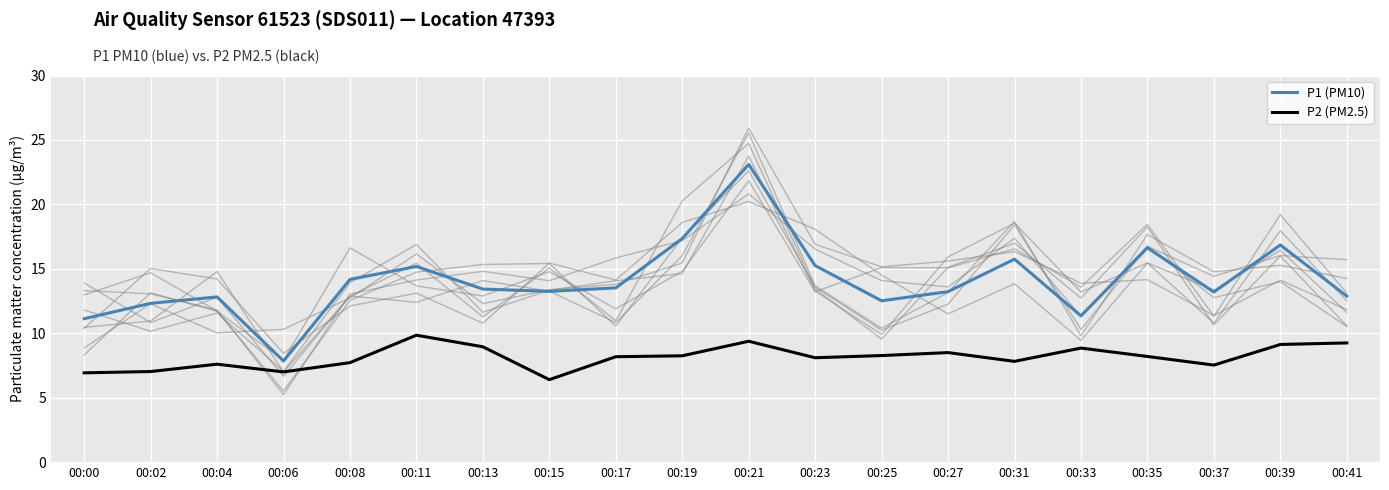

True or false: P1 (PM10) has a value of 3.9 at 00:39.

False